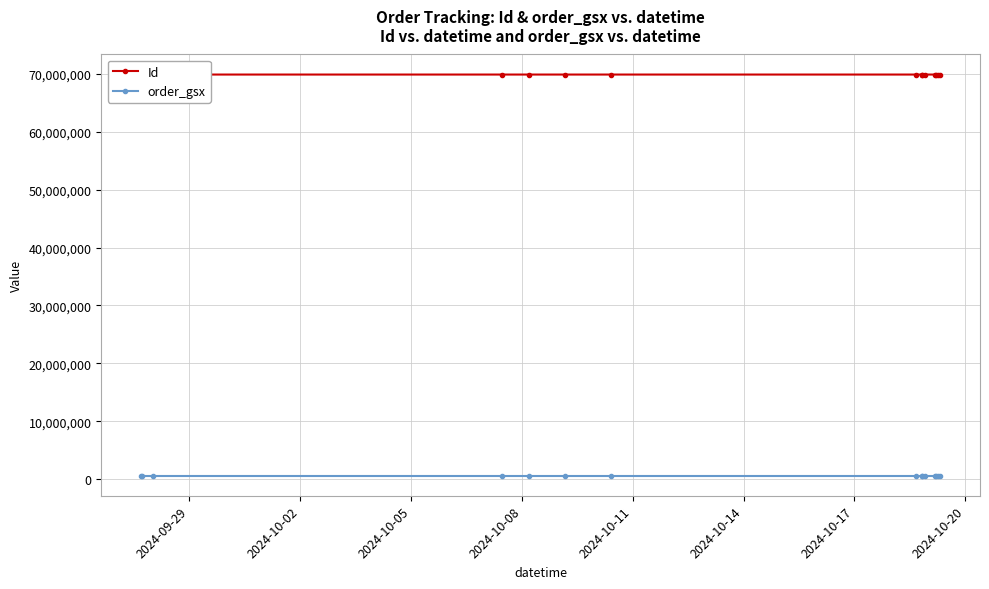

Which series has the largest total across all categories?

Id